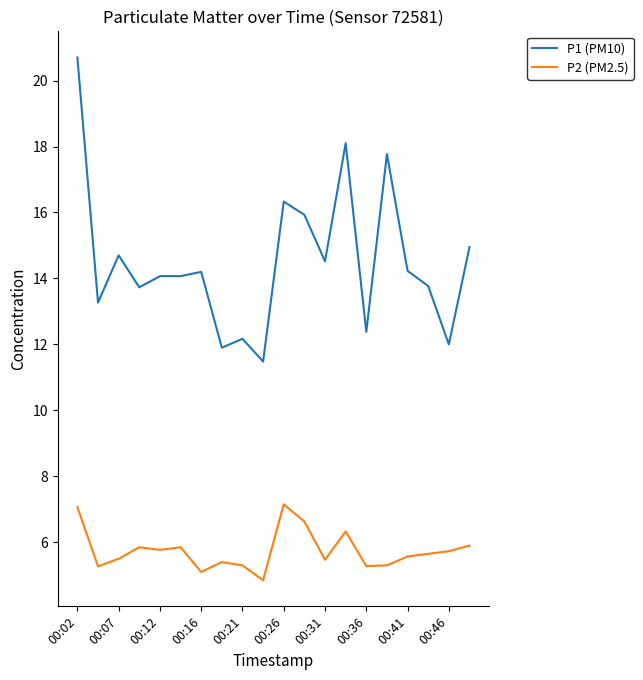

Which series has the largest total across all categories?

P1 (PM10)